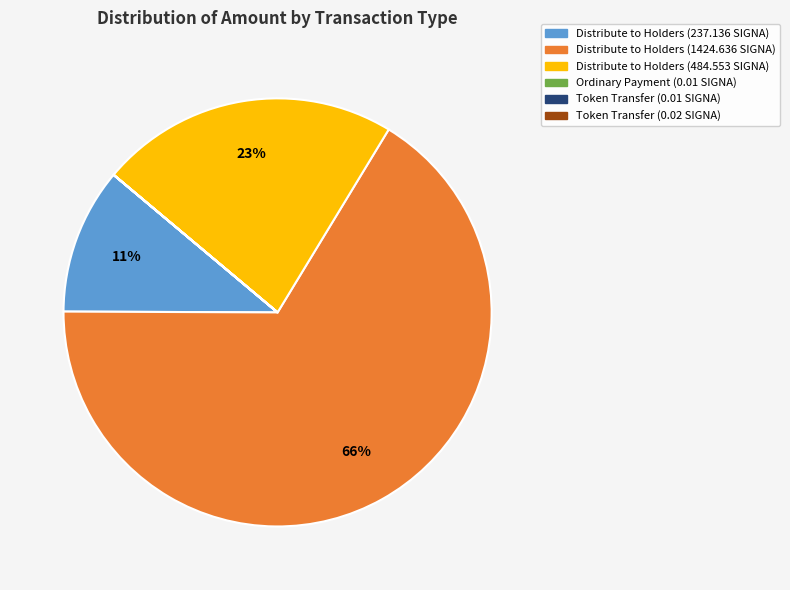

To the nearest percent, what is the difference between the largest and smallest slice percentages?

66%